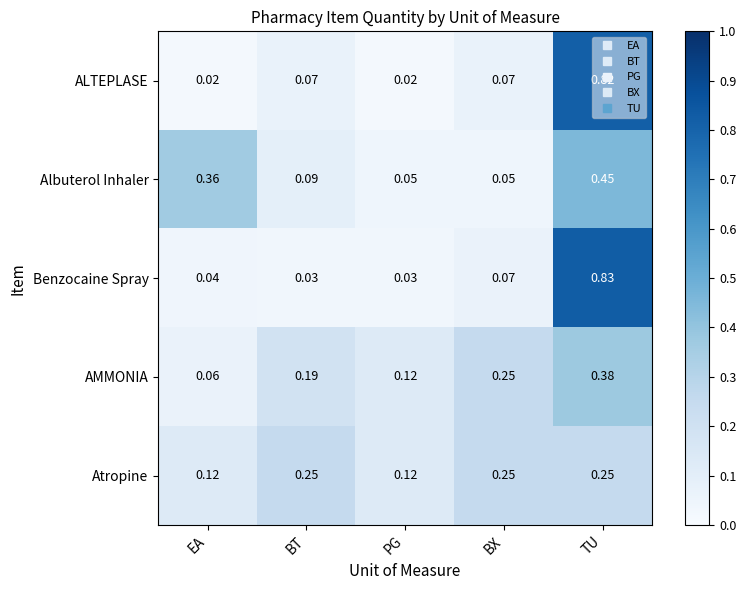

Which series changed the most between BT and PG?

Atropine